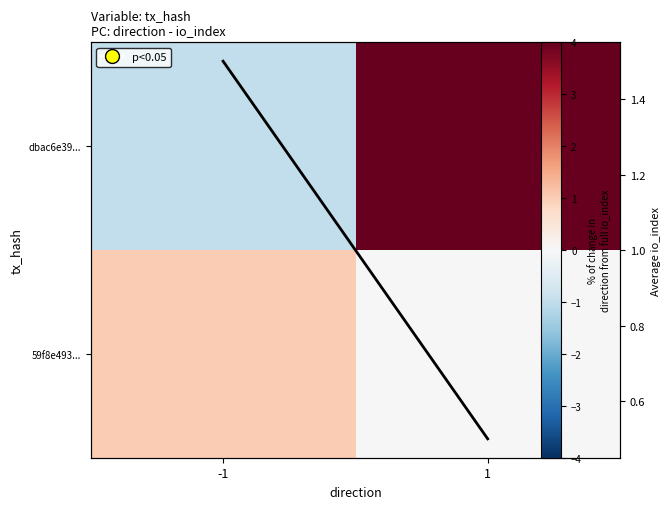

What is the lowest value of the dbac6e39... series?

-1.0